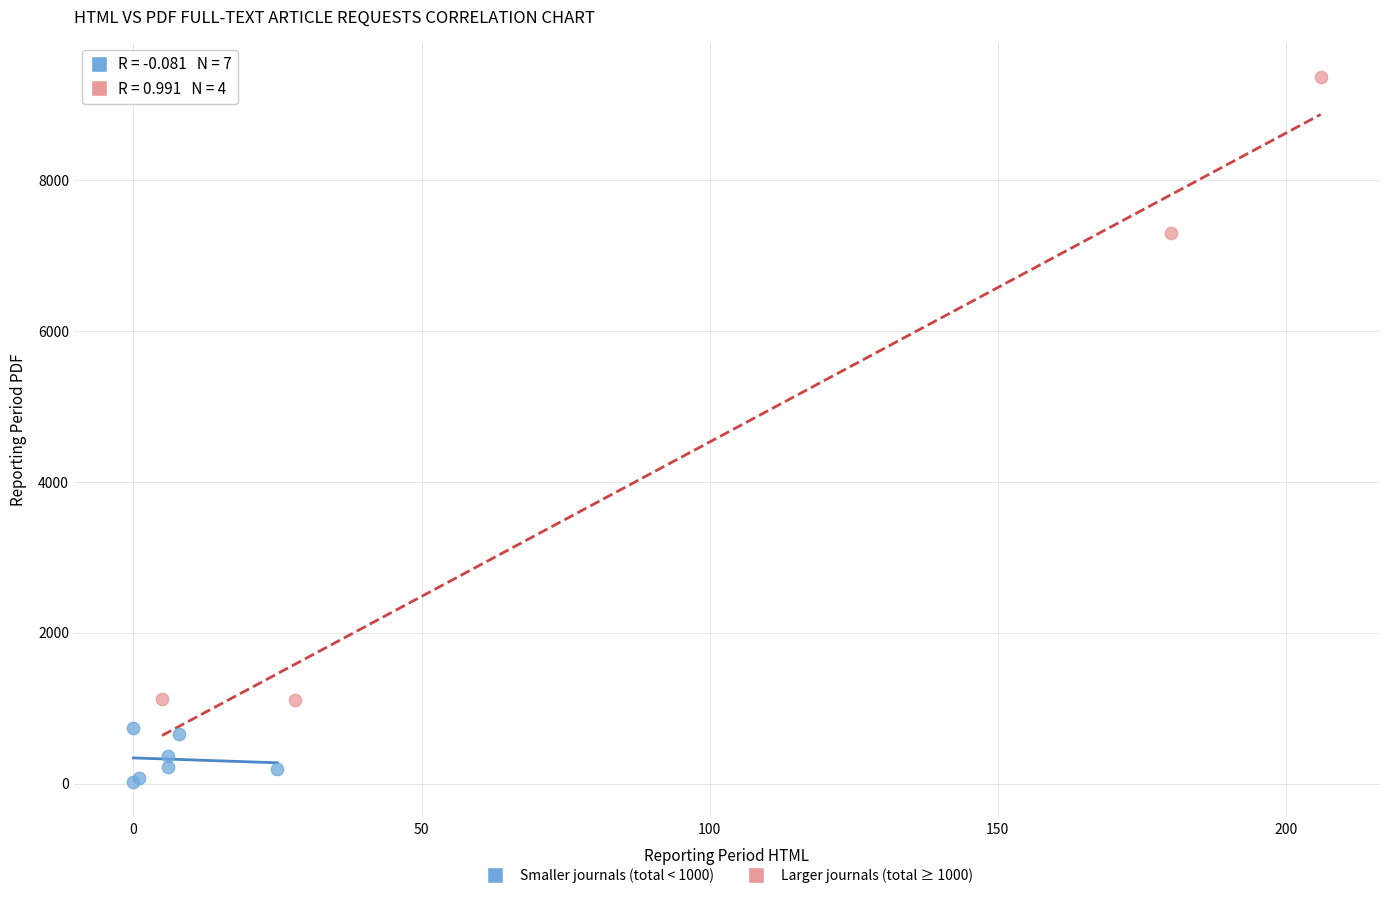

Which series reaches the maximum Y coordinate?

Larger journals (total ≥ 1000)